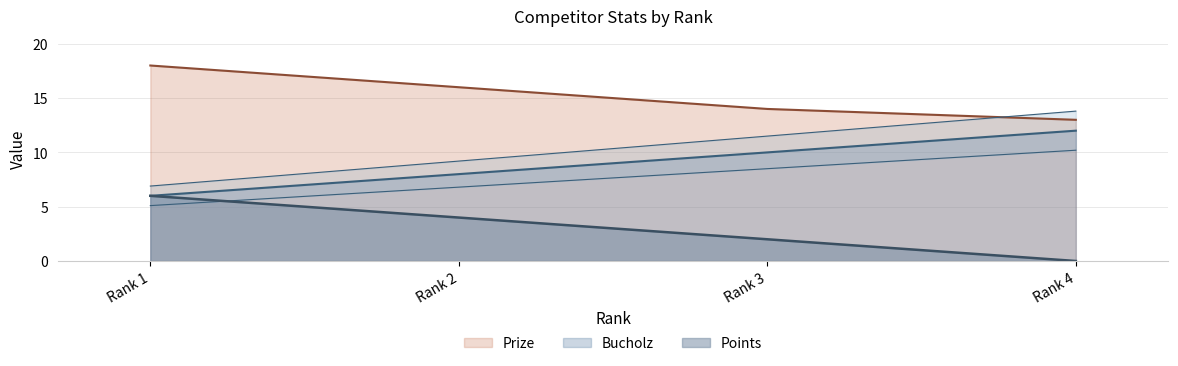

Read the Bucholz value at Rank 1.

5.1